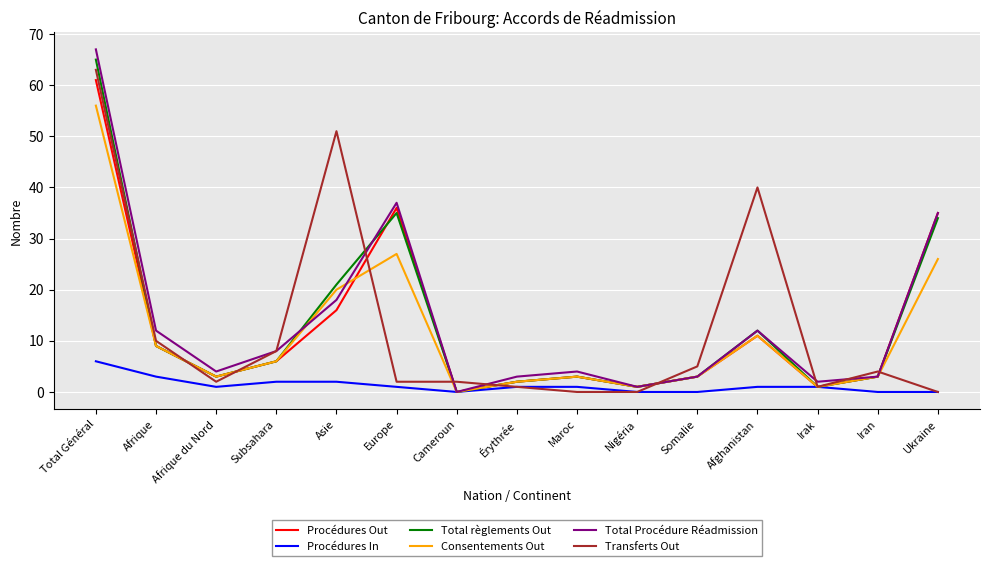

What is the average value of the Consentements Out series?

11